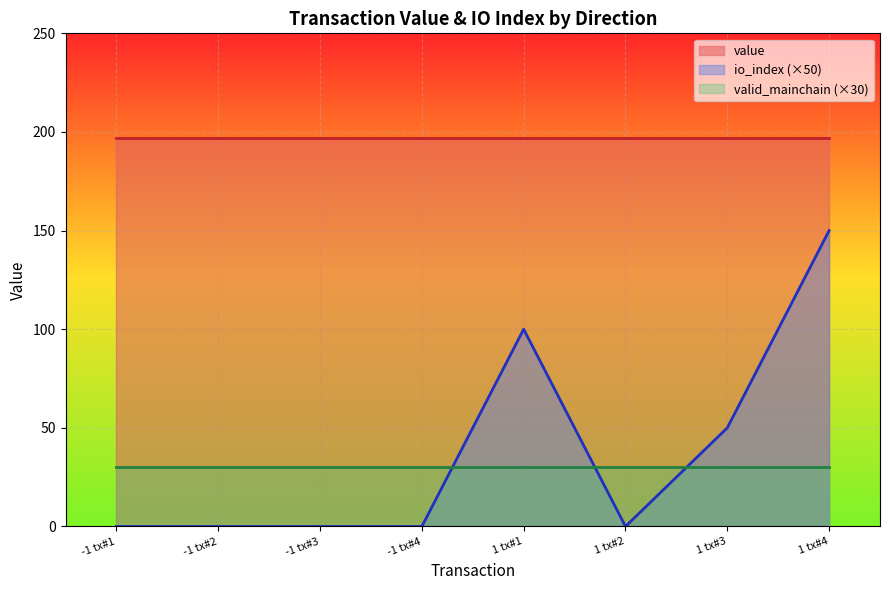

What are all the series names shown in the legend?

value, io_index (×50), valid_mainchain (×30)